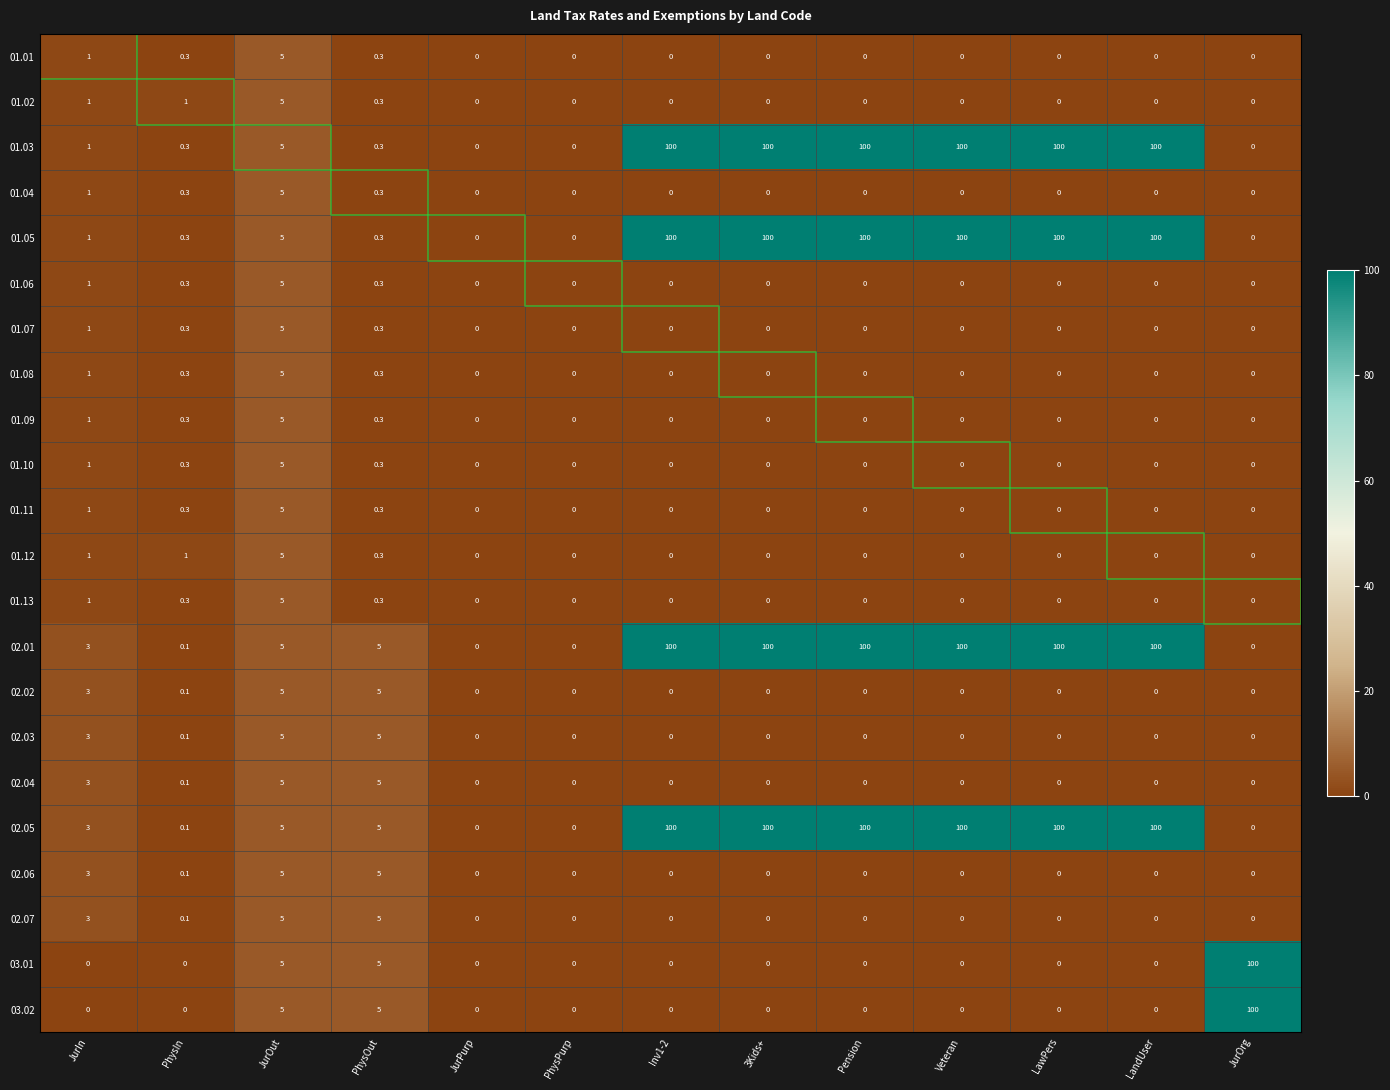

What is the total value across all series at 3Kids+?

400.0